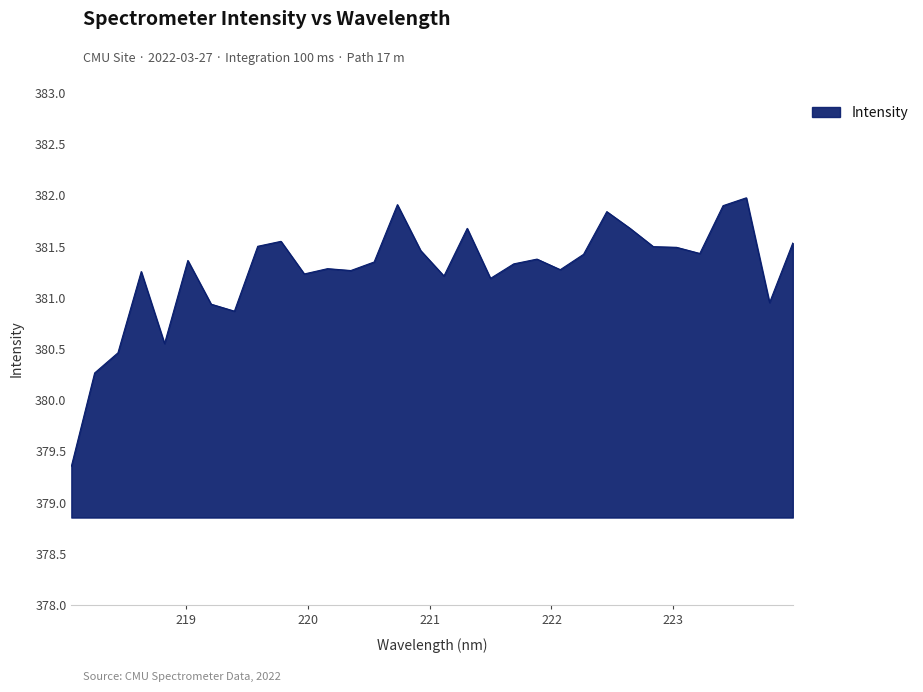

What is the minimum value shown in the chart?

379.4